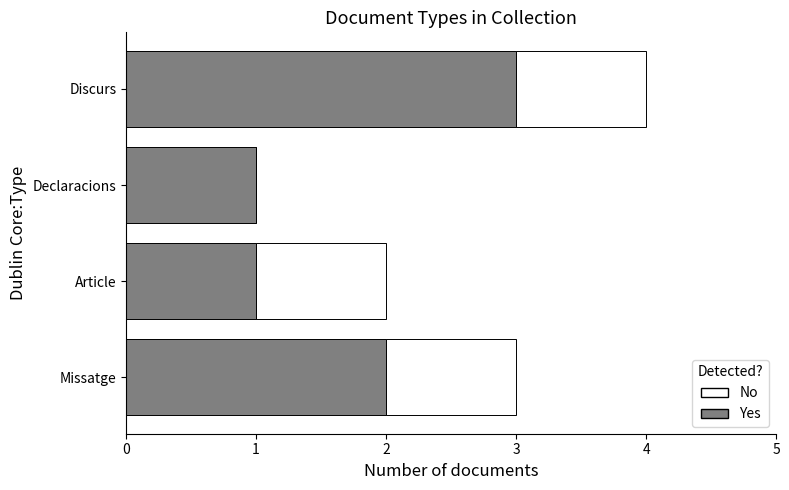

What is the highest value of the Yes series?

3